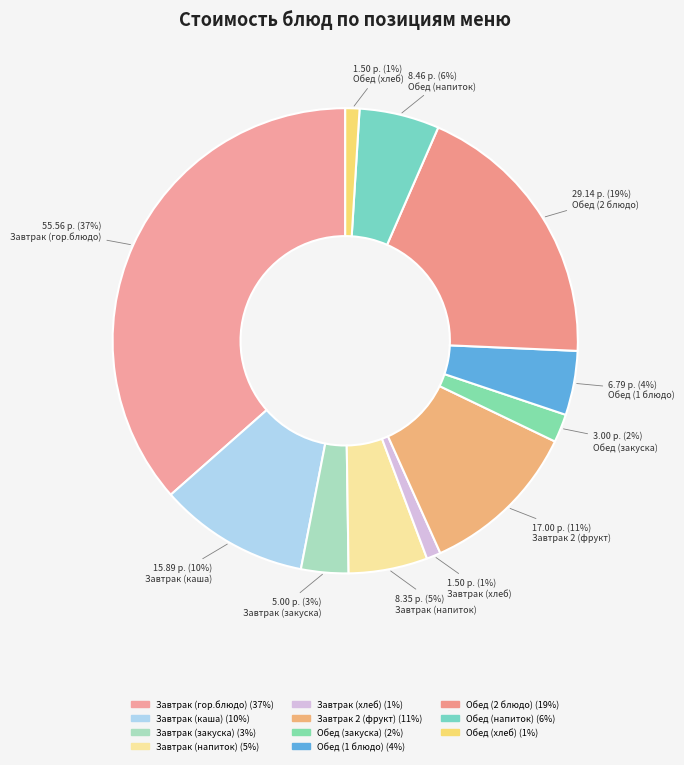

What is the largest slice in the pie chart?

Завтрак (гор.блюдо)